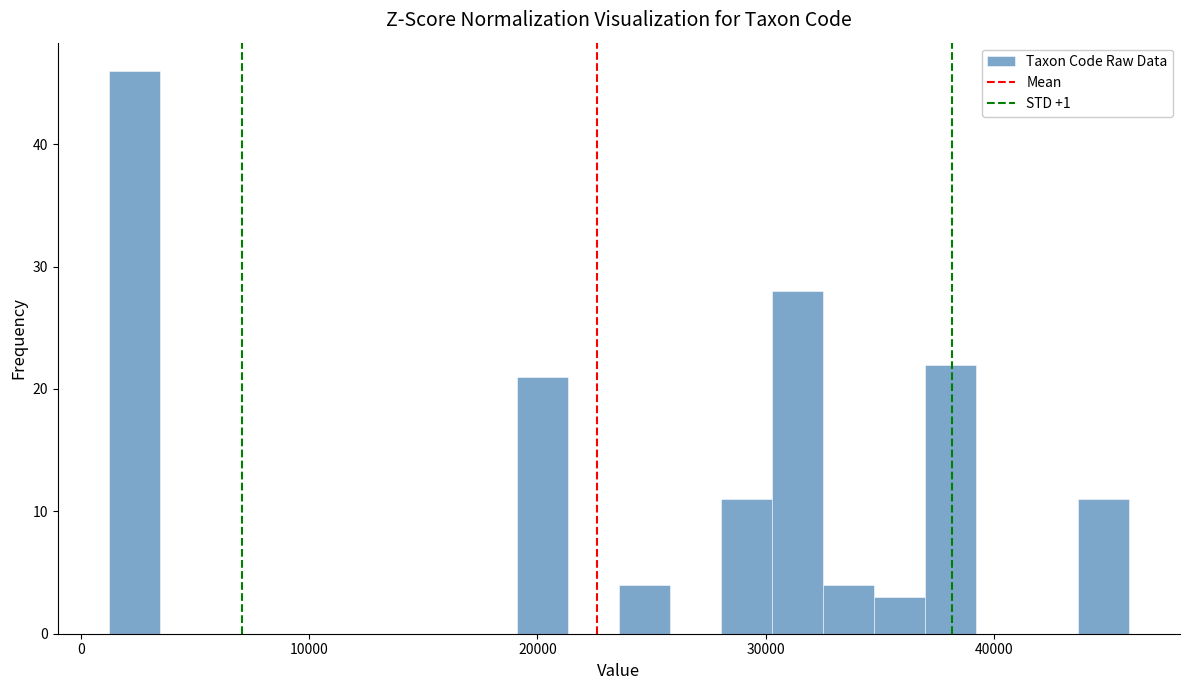

Read against the x-axis, roughly where is the centre of the tallest bar?

2000